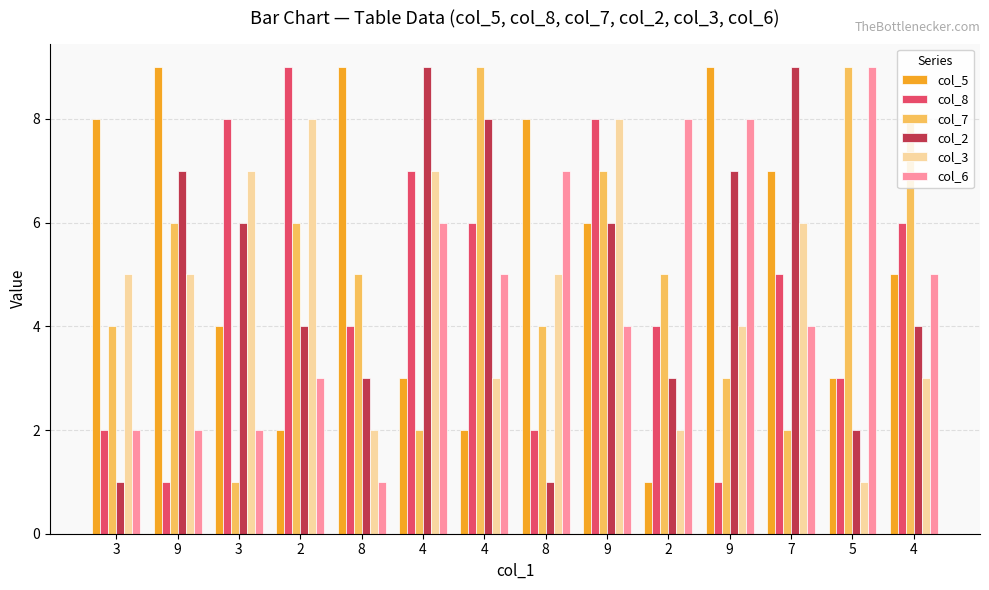

Reading left to right, transcribe all the data shown in this chart.

col_5: 3=8	9=9	3=4	2=2	8=9	4=3	4=2	8=8	9=6	2=1	9=9	7=7	5=3	4=5
col_8: 3=2	9=1	3=8	2=9	8=4	4=7	4=6	8=2	9=8	2=4	9=1	7=5	5=3	4=6
col_7: 3=4	9=6	3=1	2=6	8=5	4=2	4=9	8=4	9=7	2=5	9=3	7=2	5=9	4=8
col_2: 3=1	9=7	3=6	2=4	8=3	4=9	4=8	8=1	9=6	2=3	9=7	7=9	5=2	4=4
col_3: 3=5	9=5	3=7	2=8	8=2	4=7	4=3	8=5	9=8	2=2	9=4	7=6	5=1	4=3
col_6: 3=2	9=2	3=2	2=3	8=1	4=6	4=5	8=7	9=4	2=8	9=8	7=4	5=9	4=5